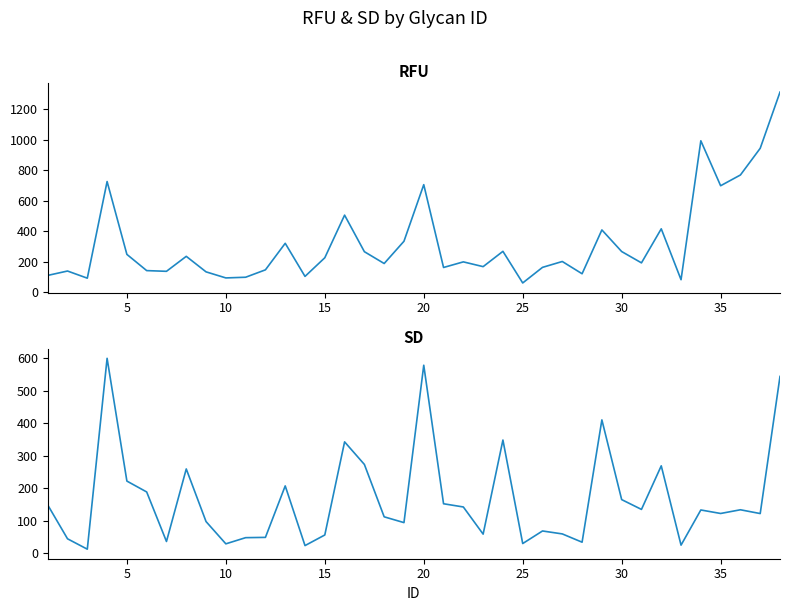

List the series in order of their peak value, highest first.

RFU, SD